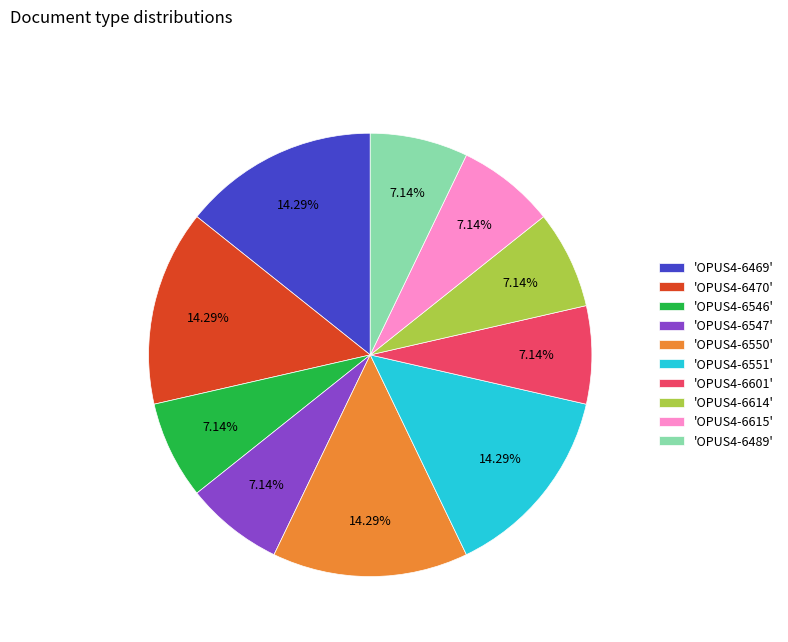

Is the sum of 'OPUS4-6547' and 'OPUS4-6551' greater than half?

No